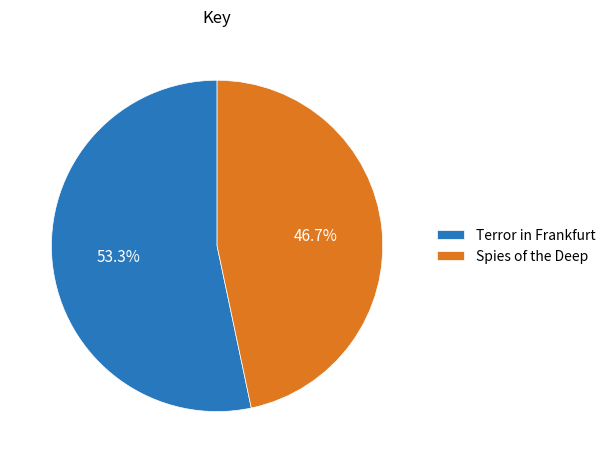

What is the smallest slice in the pie chart?

Spies of the Deep